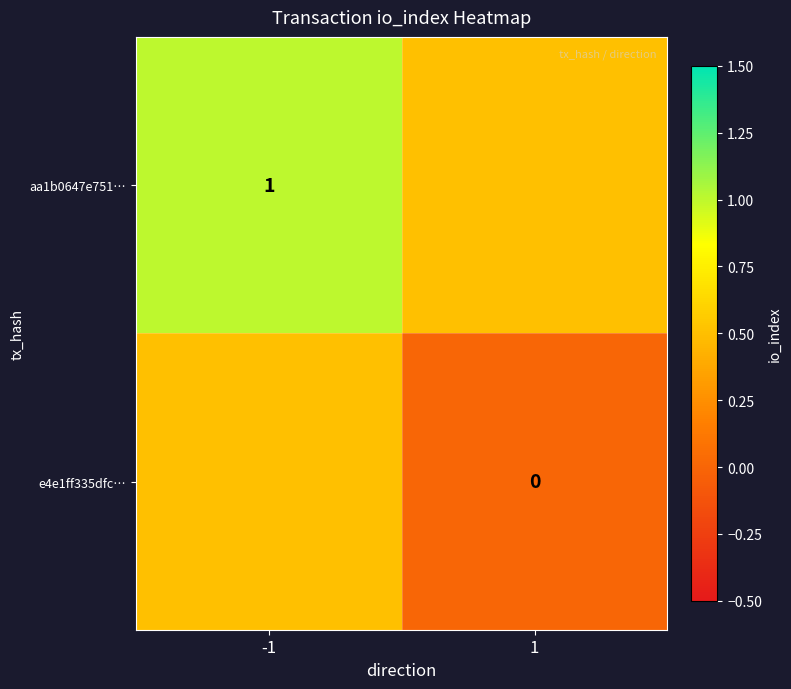

True or false: aa1b0647e751… has a value of 1.5 at -1.

False